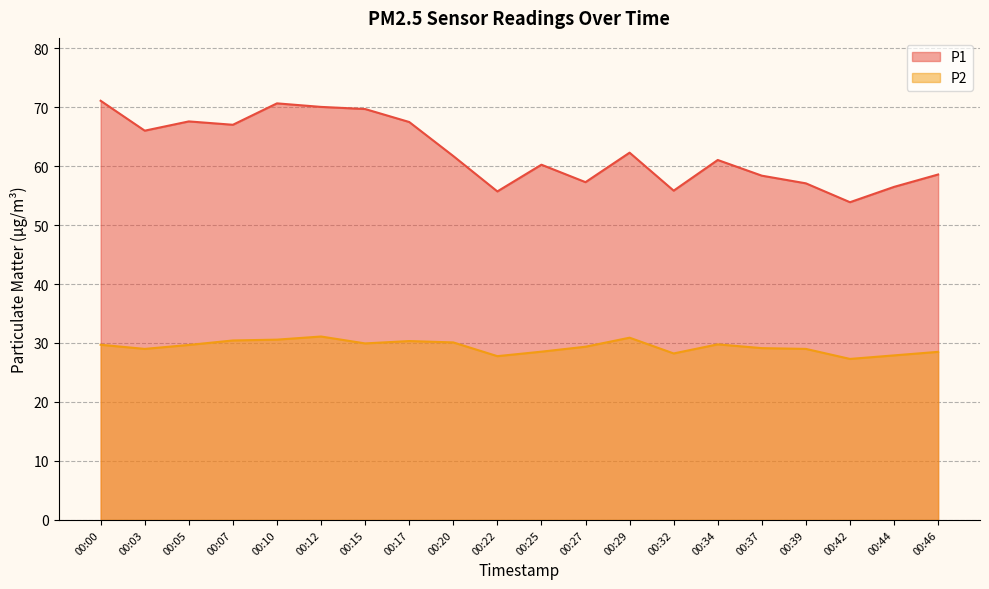

What is the average value of the P1 series?

62.4